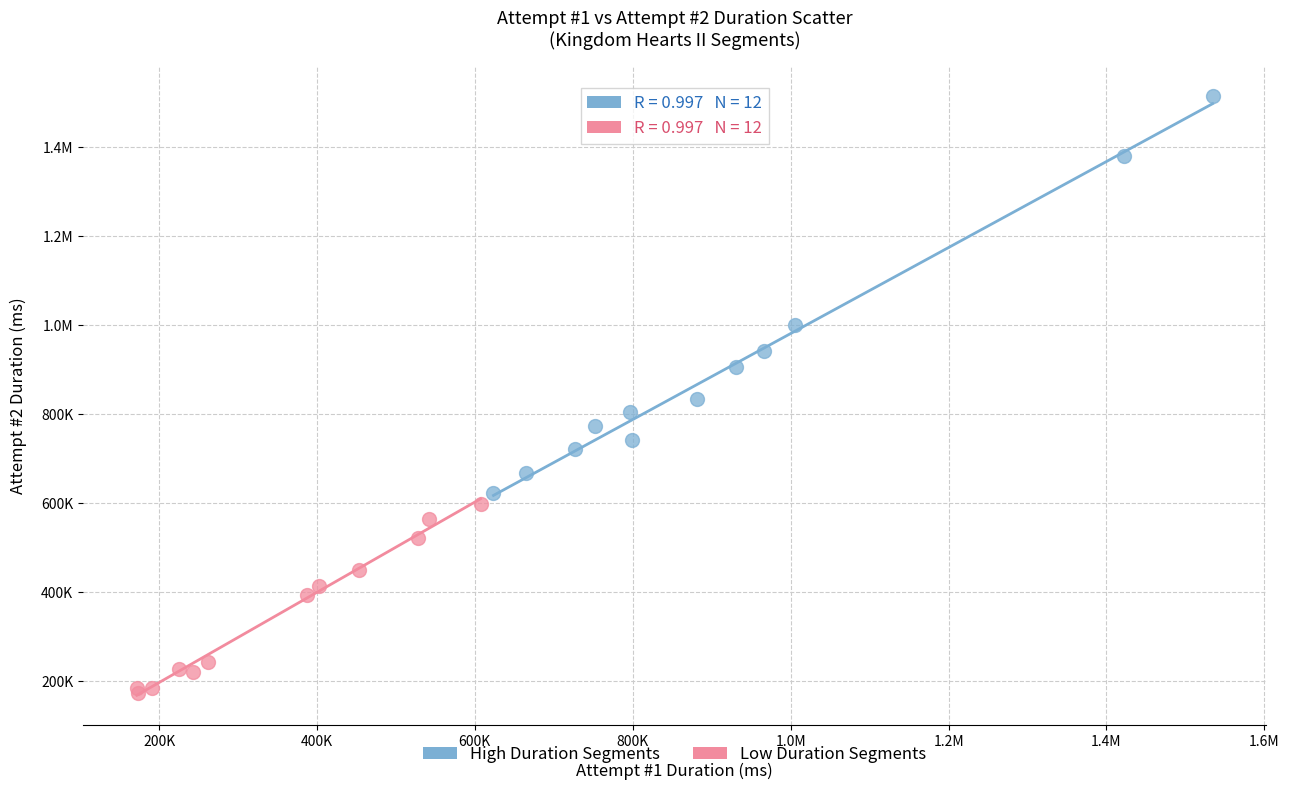

What are all the series names shown in the legend?

High Duration Segments, Low Duration Segments